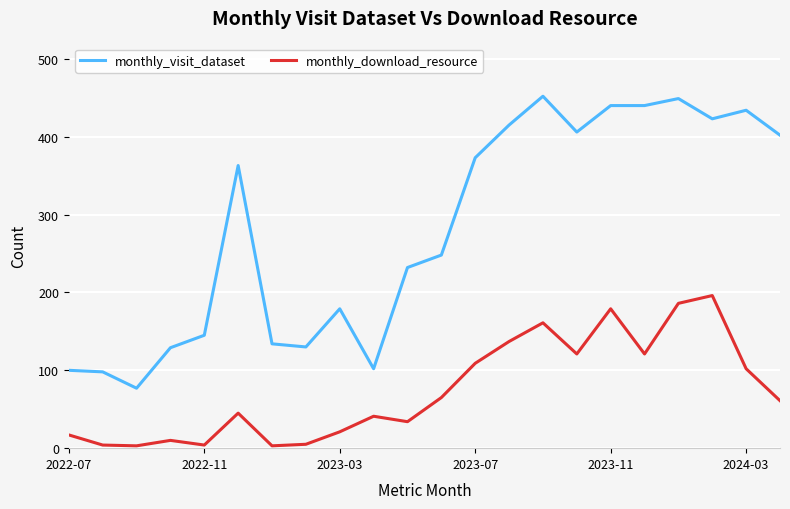

Which series has the largest range (max minus min)?

monthly_visit_dataset